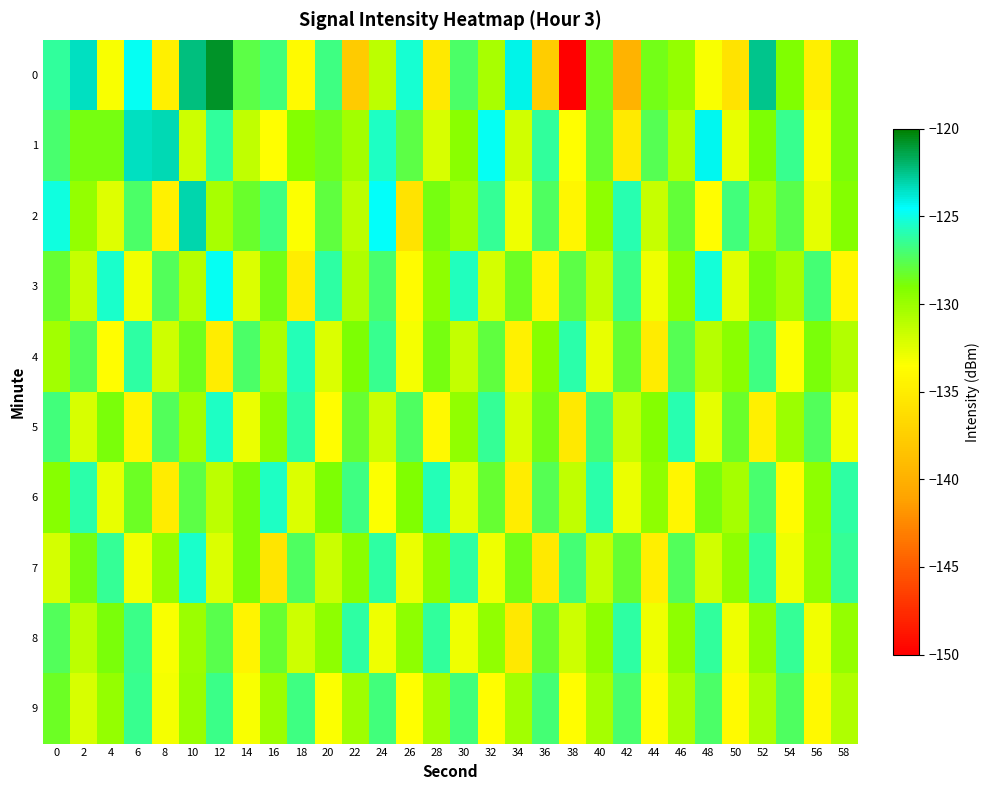

What is the spread (max minus min) of values at 46?

8.3